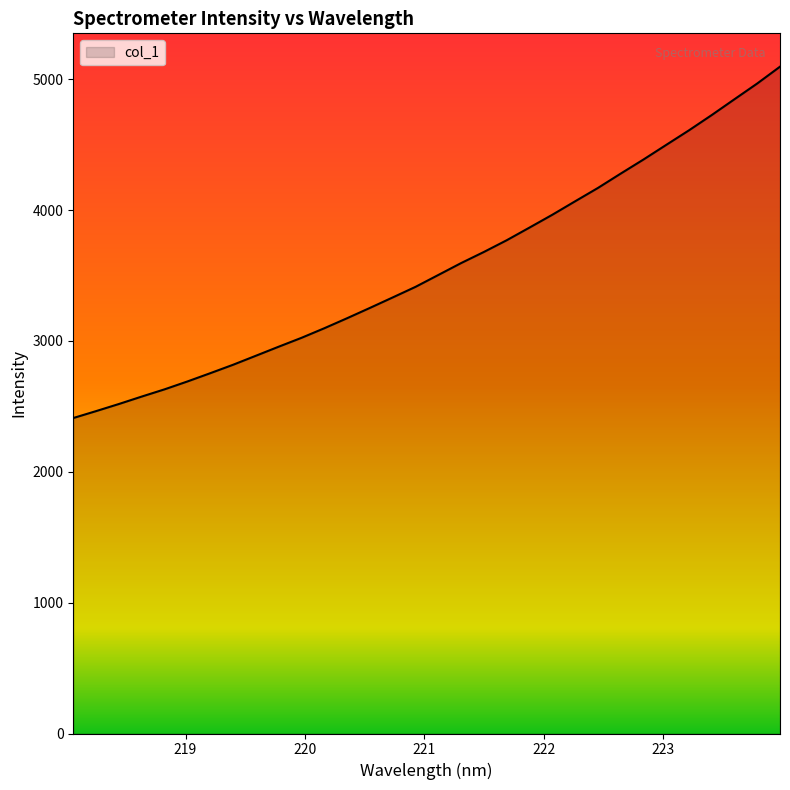

What is the difference between the maximum and minimum values?

2685.3